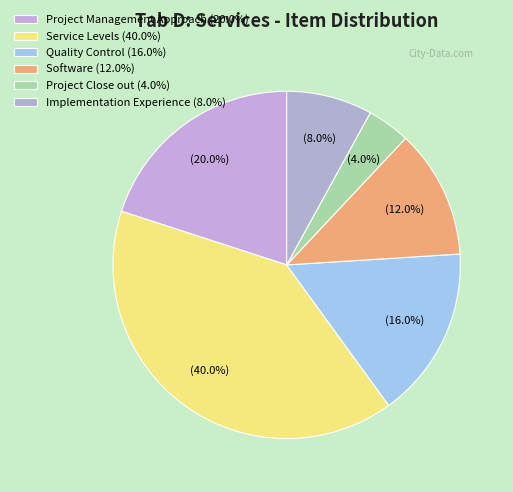

What is the largest slice in the pie chart?

Service Levels